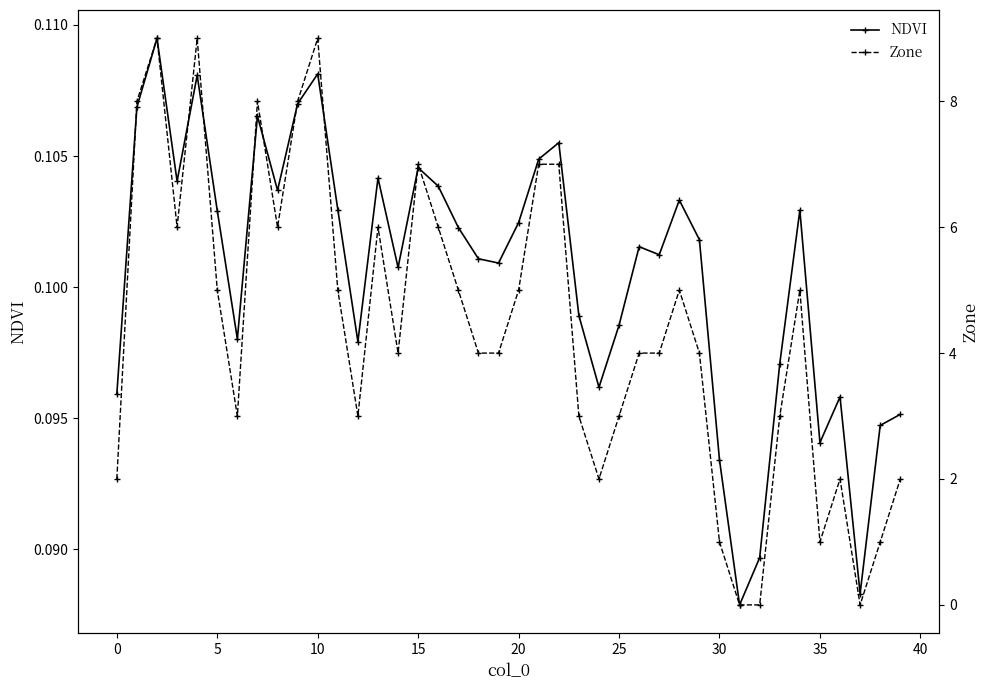

True or false: Zone has more than 0 points higher than both neighbors.

True